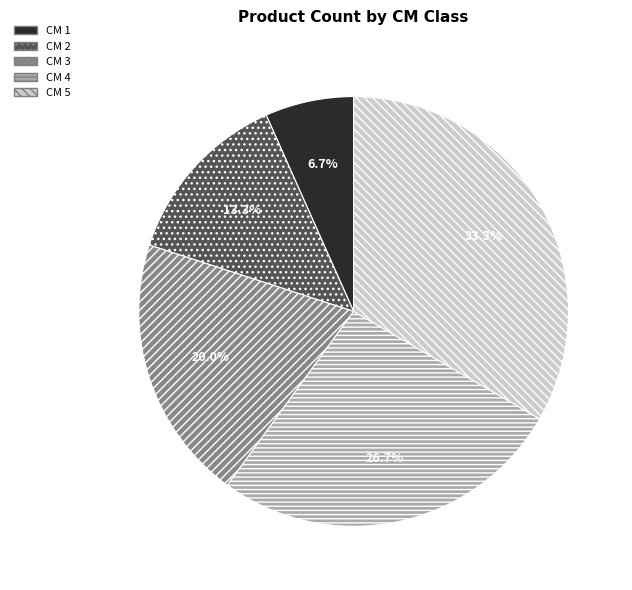

Is there a majority slice in this chart?

No